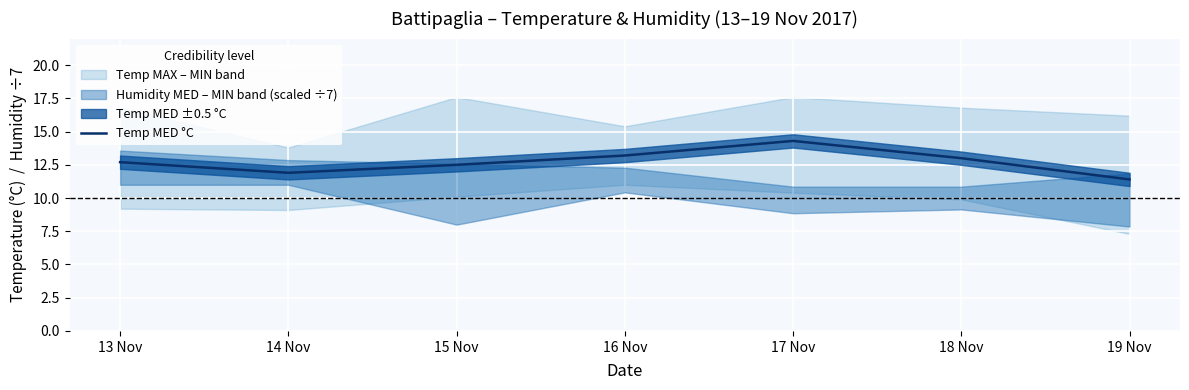

What is the label of the 5th point from the left?

17 Nov